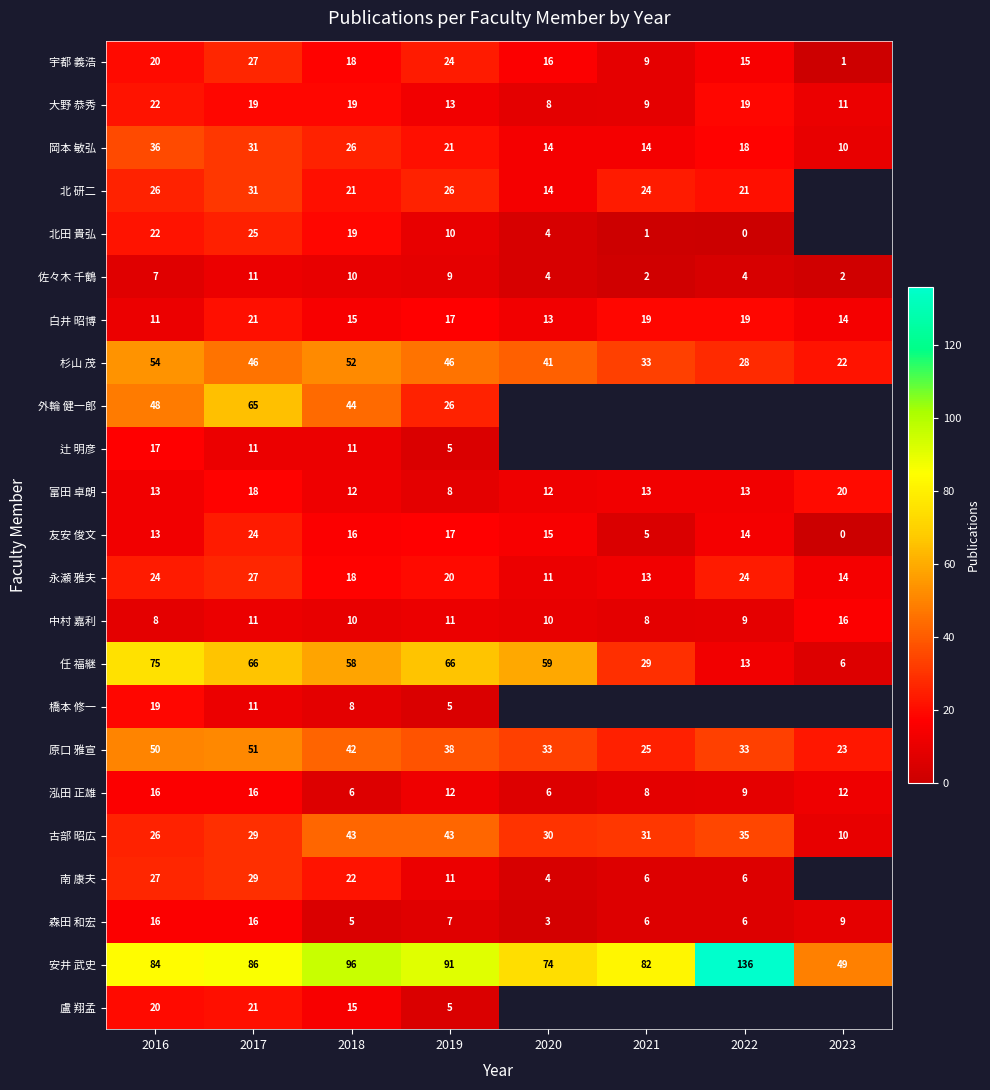

At which category is the sum across all series the highest?

2017